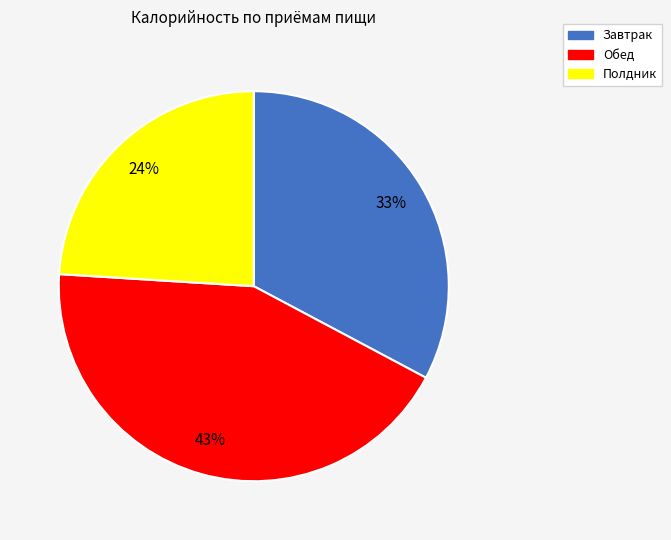

Approximately how many times larger is the value at Обед compared to Полдник?

1.8